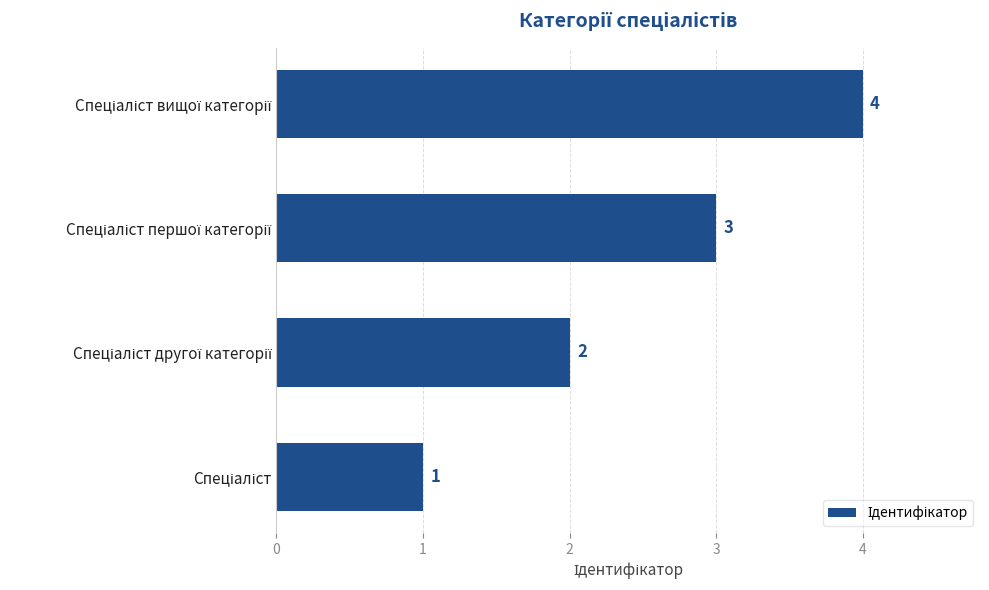

What is the minimum value shown in the chart?

1